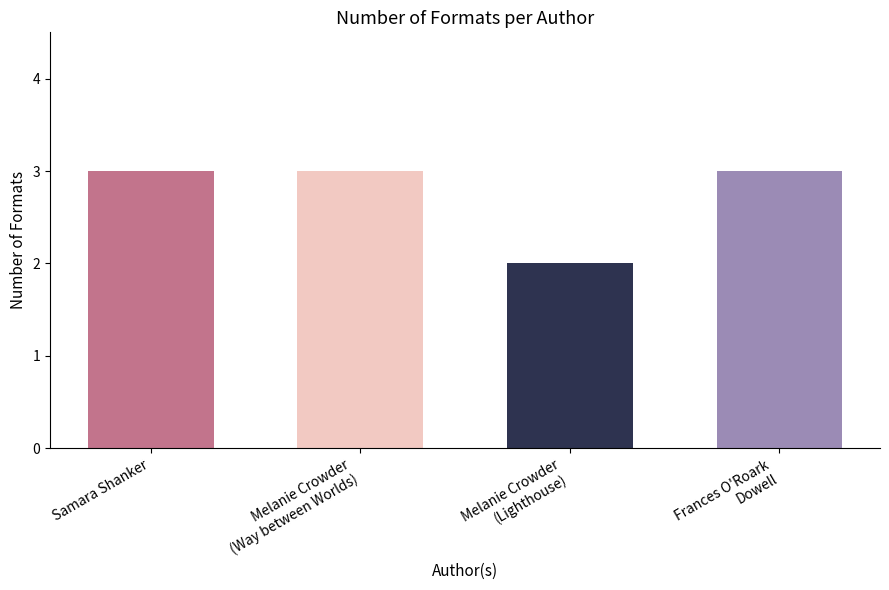

What is the maximum value shown in the chart?

3